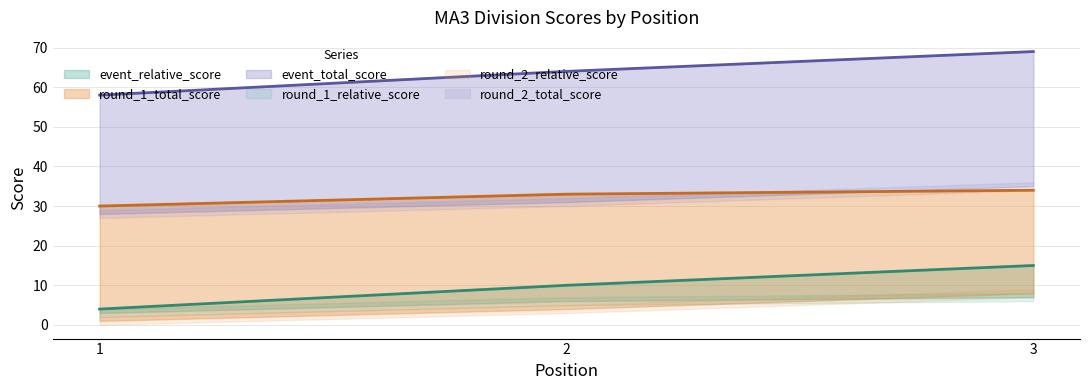

Rank the categories by event_total_score value from highest to lowest.

3, 2, 1